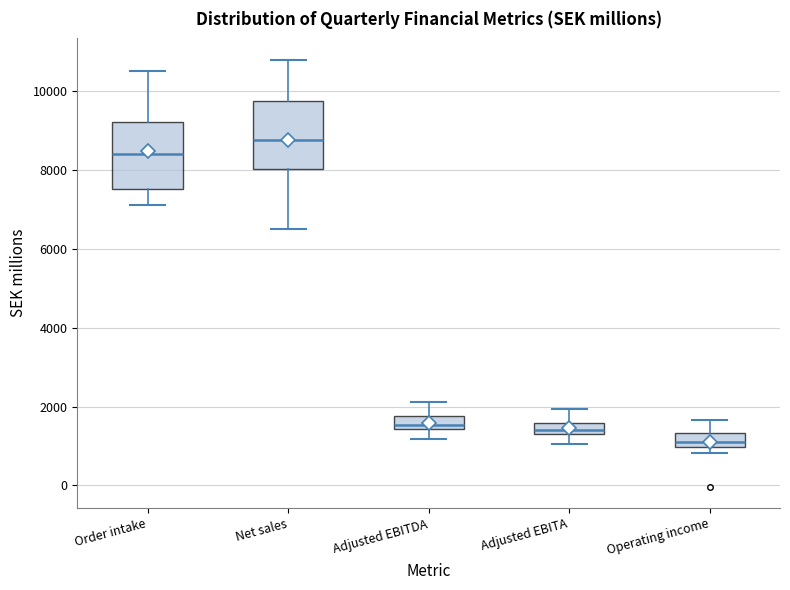

Where does the median line of the box for Order intake sit on the y-axis? The values are not printed on the chart, so give them approximately, as read against the axis.

8400